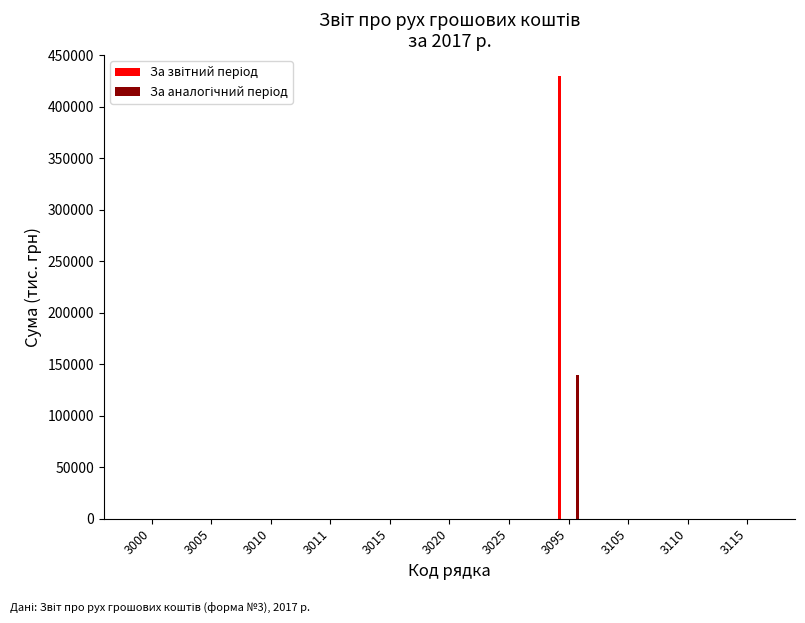

The За аналогічний період series shows 0 at 3015. True or false?

True